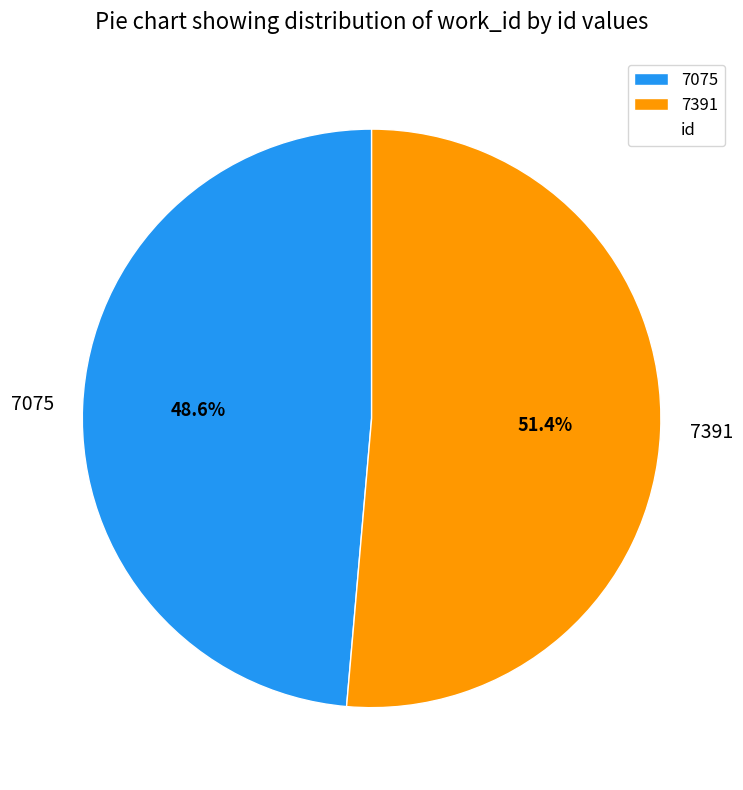

The 7075 slice represents 41% of the pie. True or false?

False